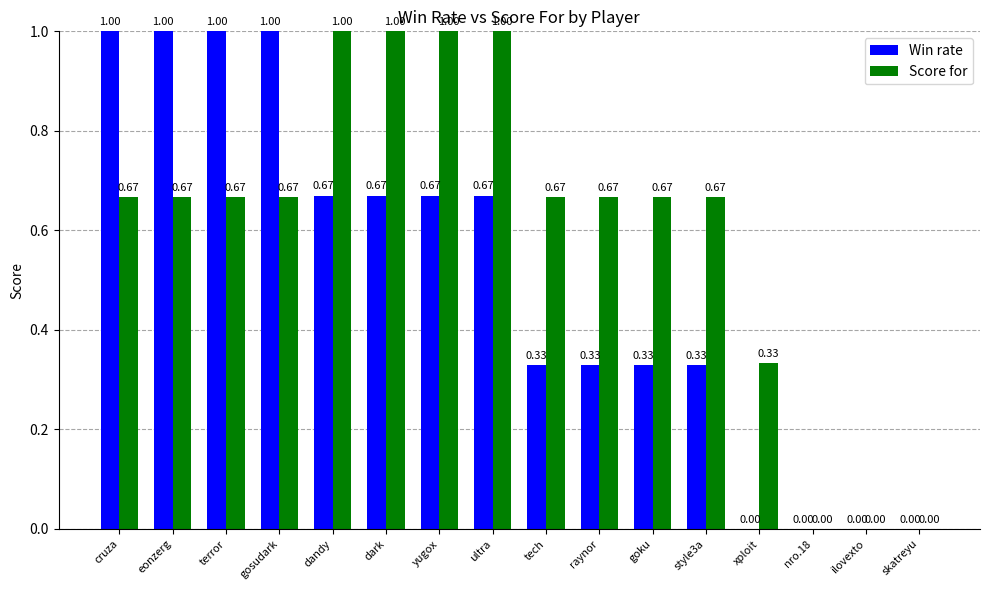

What is the average value of the Win rate series?

0.5